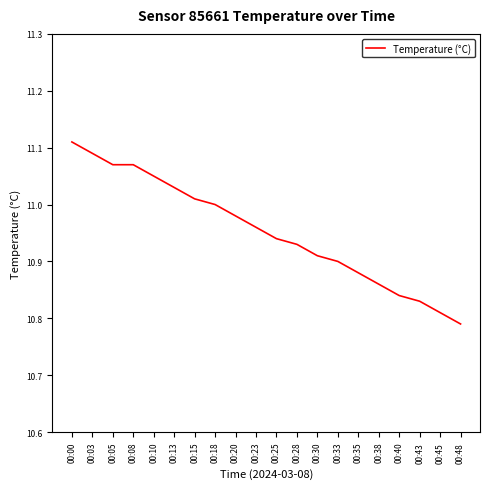

What is the change in value from 00:00 to 00:35?

-0.2